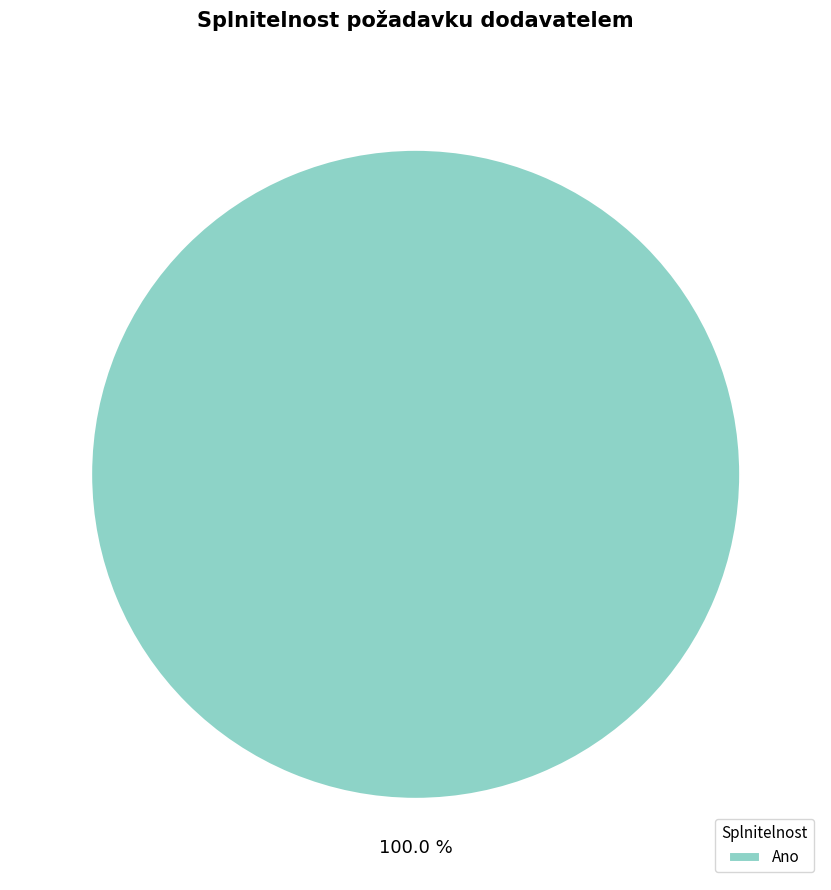

Does any single category account for the majority?

Yes